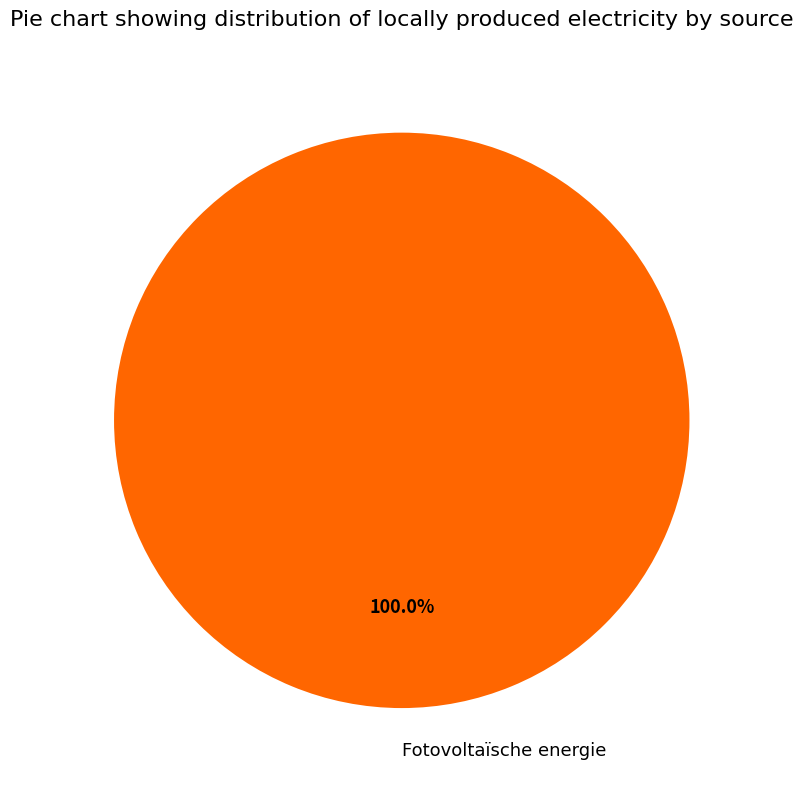

Is there any slice that represents more than half of the pie?

Yes